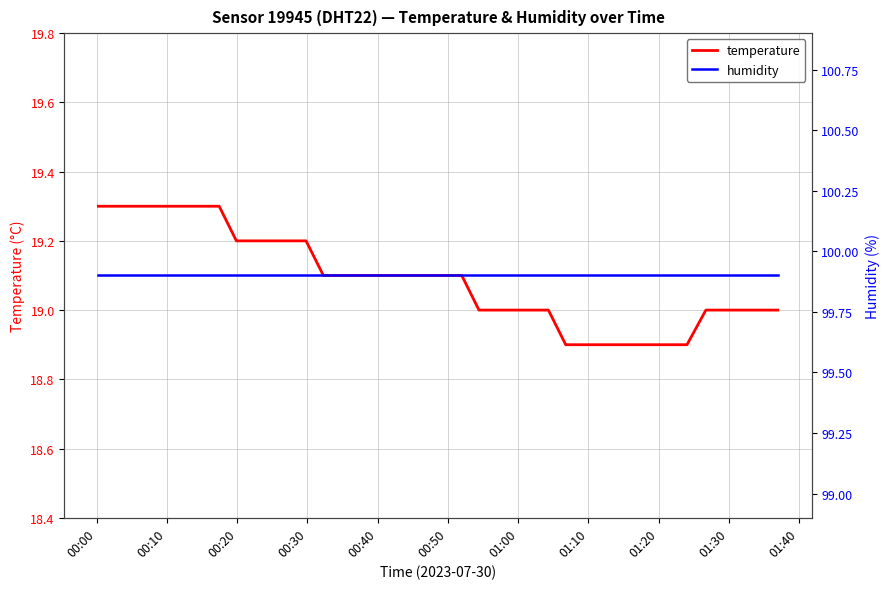

What is the minimum value for temperature?

18.9